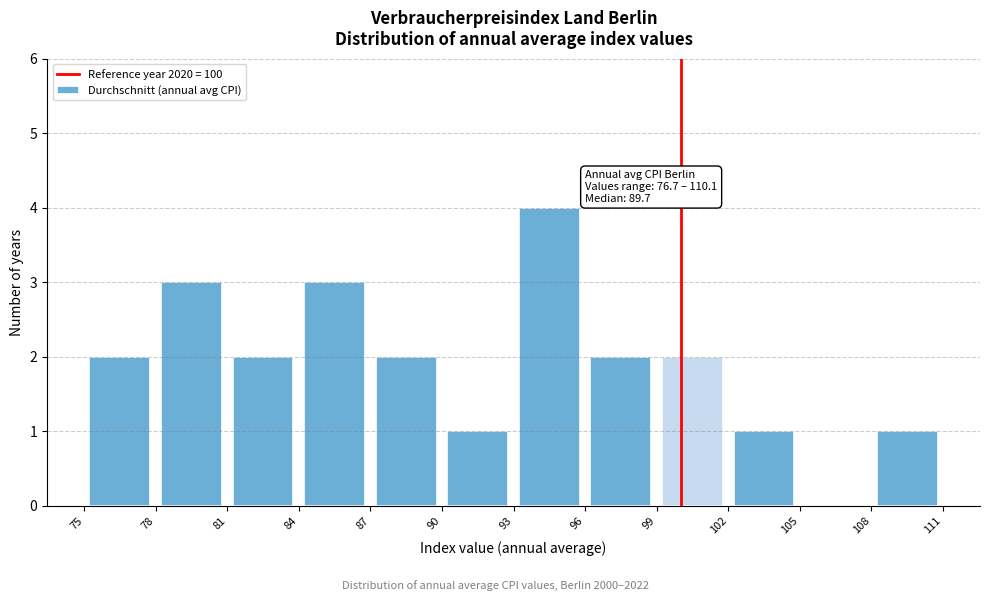

Over which range of the x-axis is the bar tallest?

93 to 96